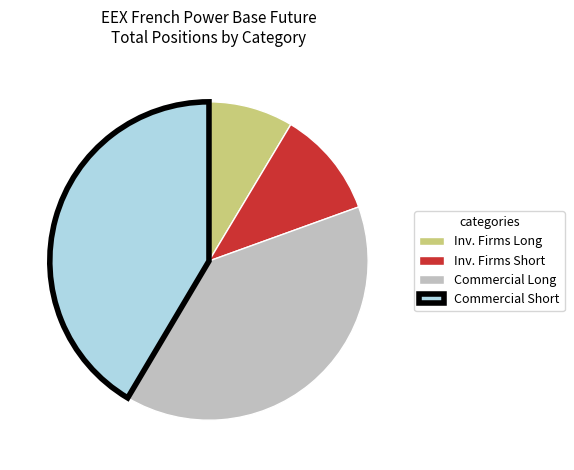

Rank the categories by value from lowest to highest.

Inv. Firms Long, Inv. Firms Short, Commercial Long, Commercial Short